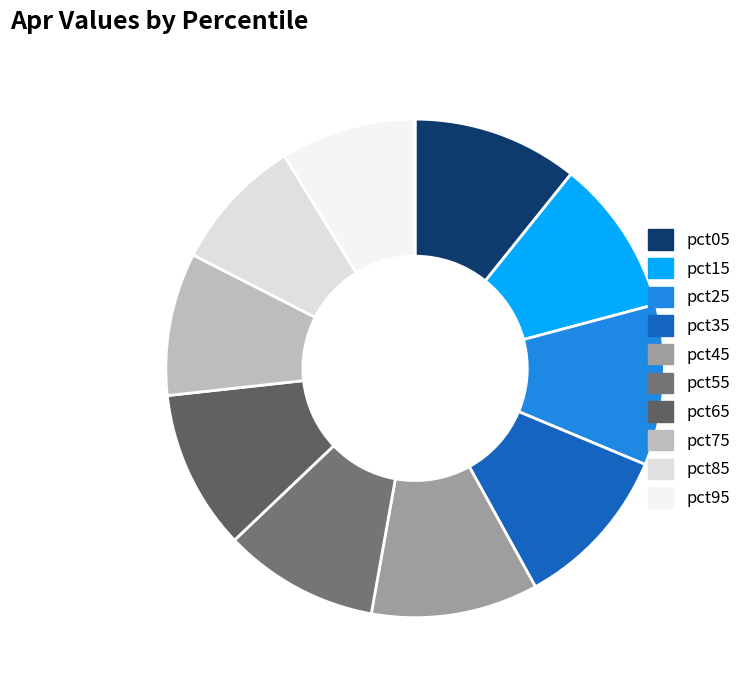

Rank the categories by value from lowest to highest.

pct85, pct95, pct75, pct55, pct15, pct65, pct25, pct35, pct05, pct45